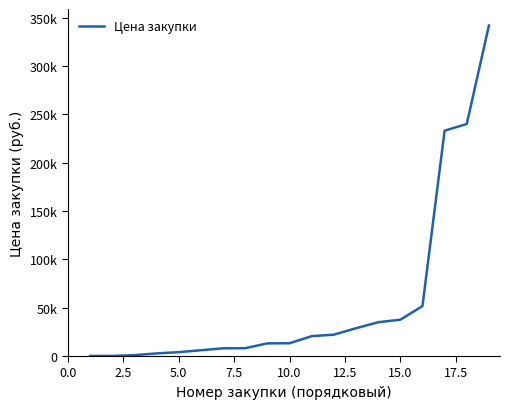

What is the greatest value displayed?

342000.0